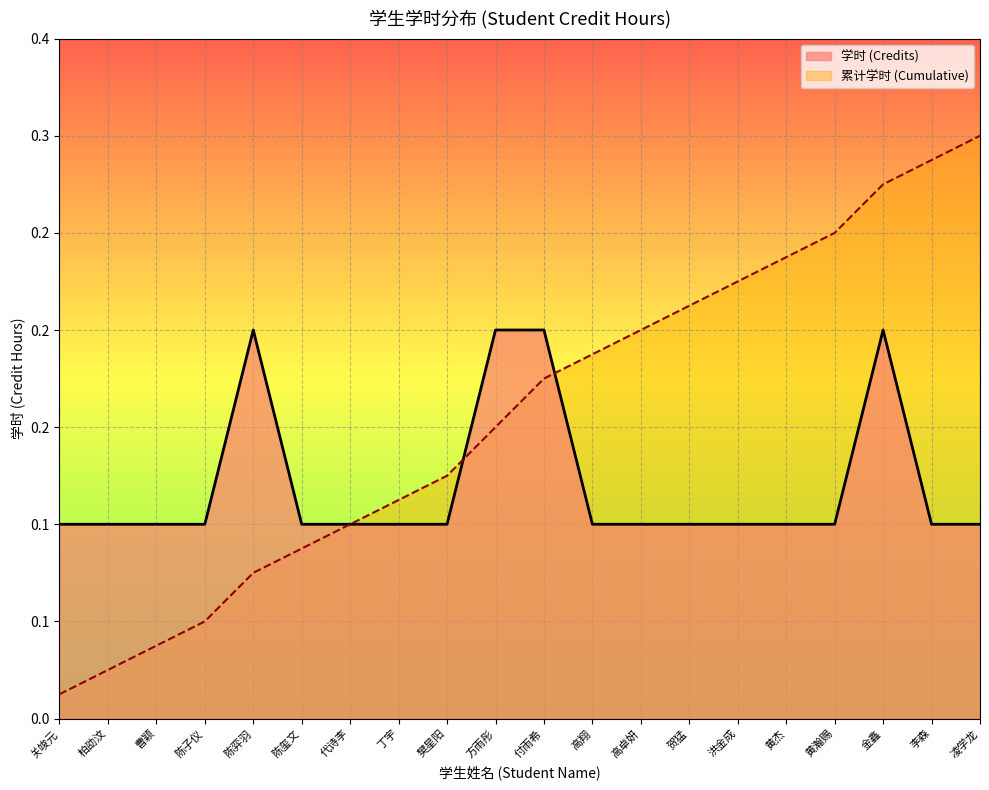

What position from the right is 代诗李?

14